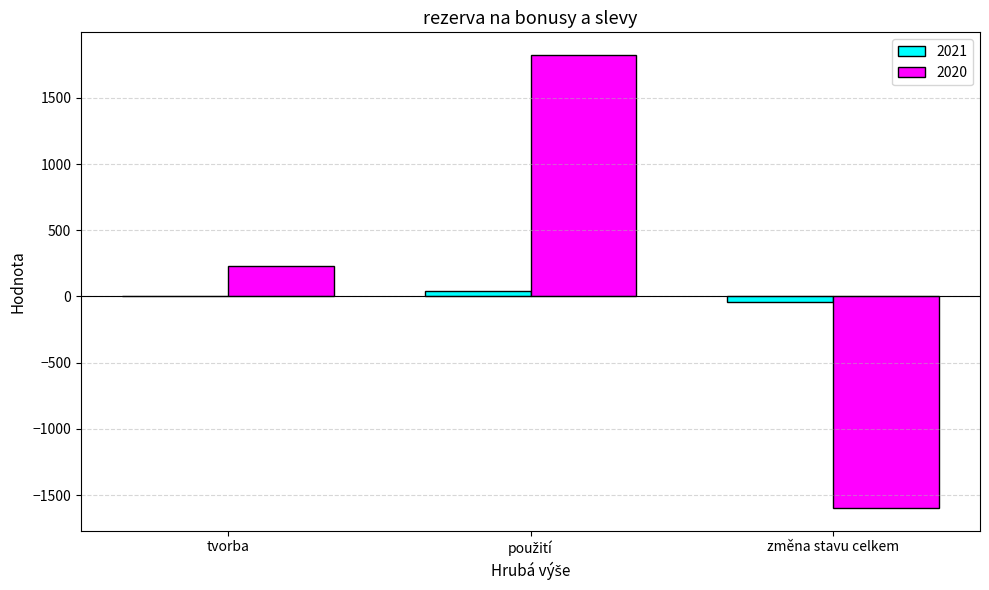

What is the difference between the 2021 values at tvorba and změna stavu celkem?

40